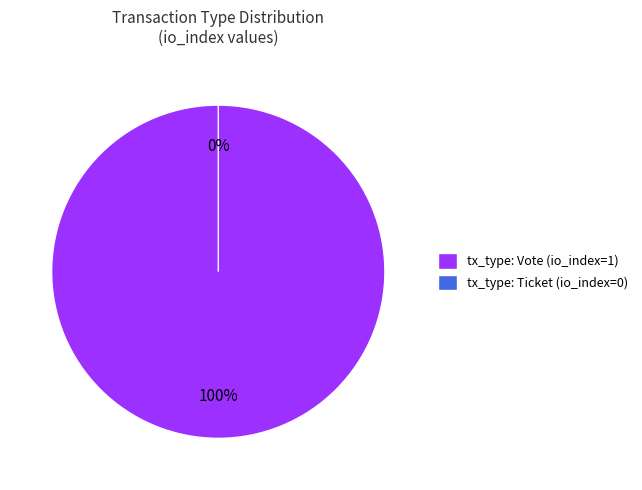

The Vote slice represents 100% of the pie. True or false?

True